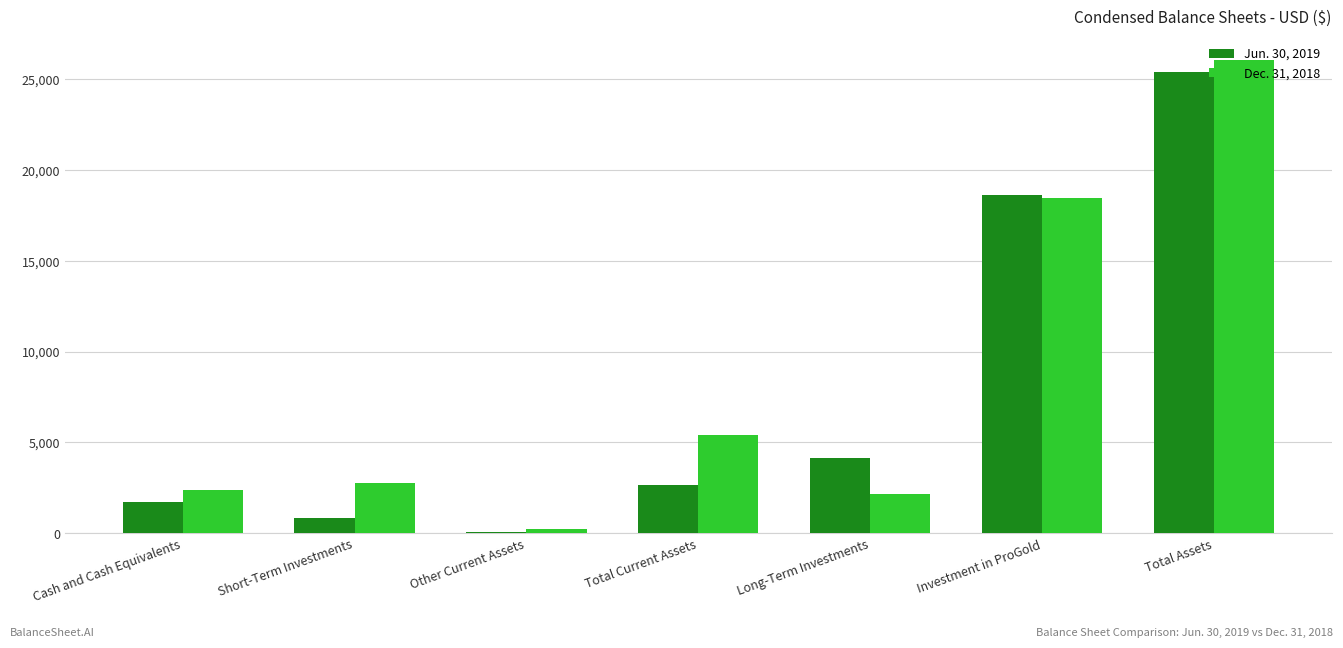

Between Long-Term Investments and Investment in ProGold, which series saw the biggest shift?

Dec. 31, 2018